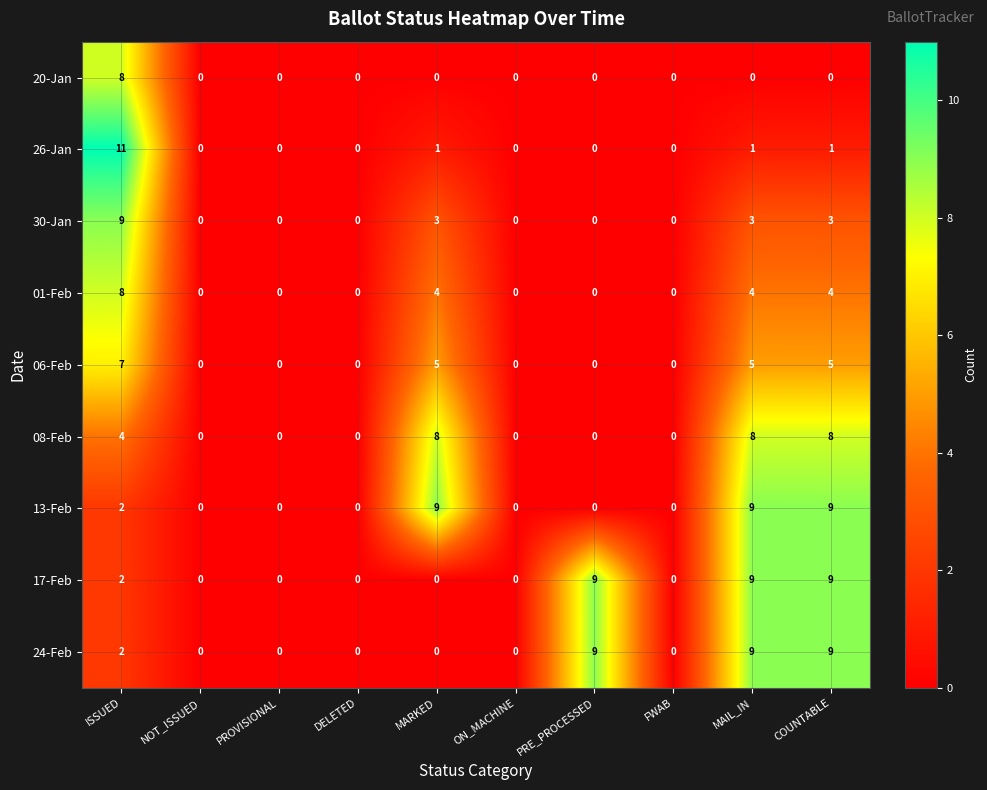

How many categories are shown in the chart?

10